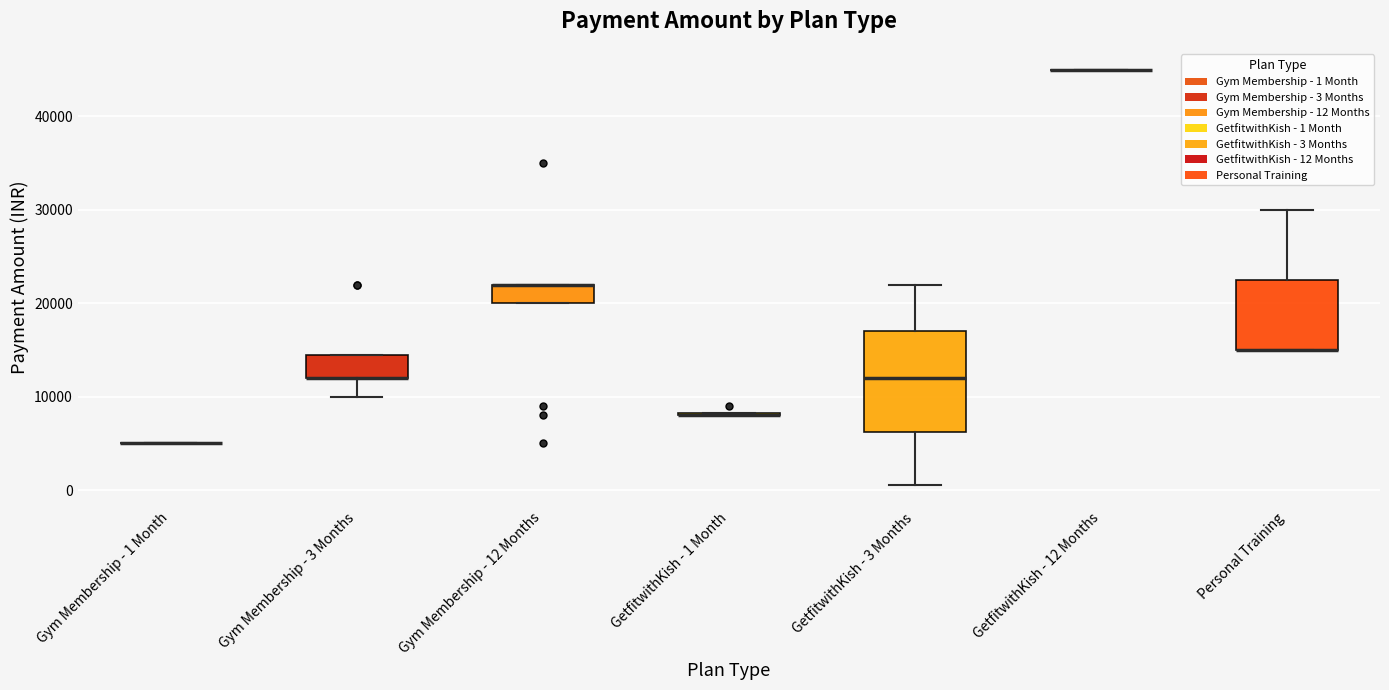

Comparing the boxes themselves (not the whiskers), which one is the tallest?

GetfitwithKish - 3 Months